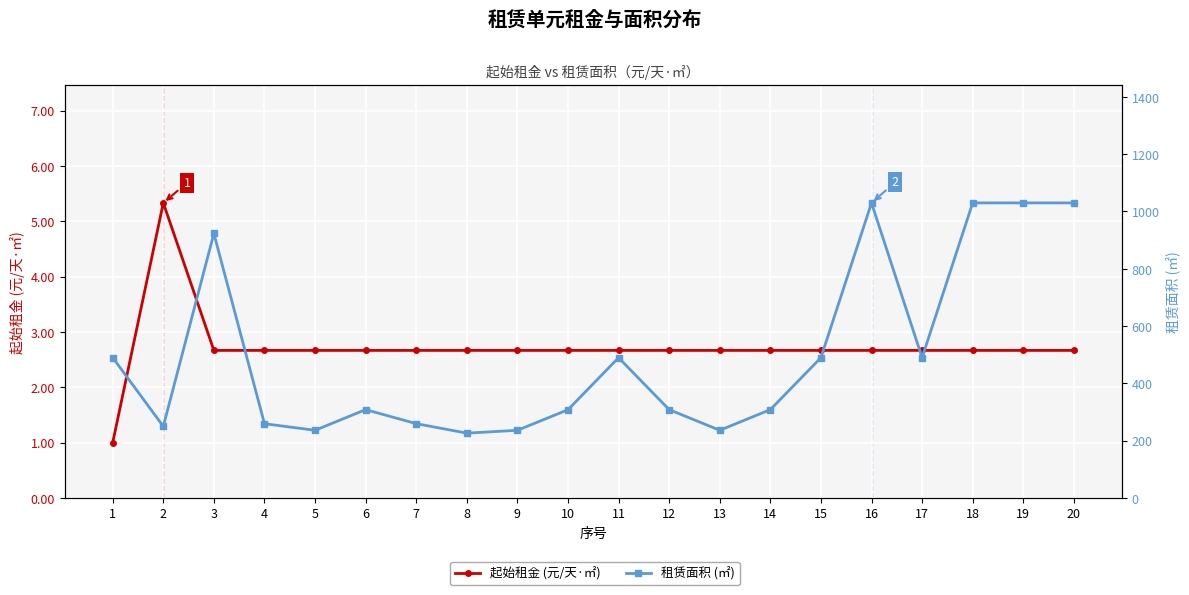

What is the value of the 起始租金 (元/天·㎡) point at the 9th from the left?

2.7